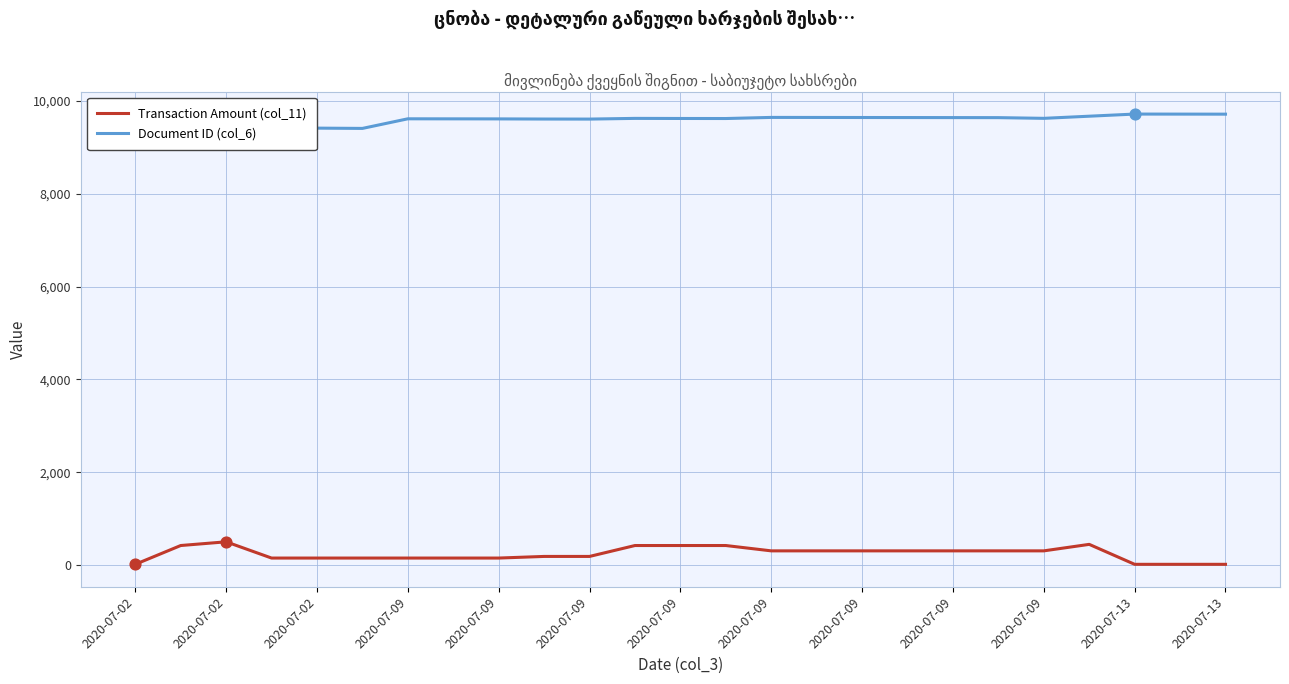

Which series contains the lowest Y value?

Transaction Amount (col_11)